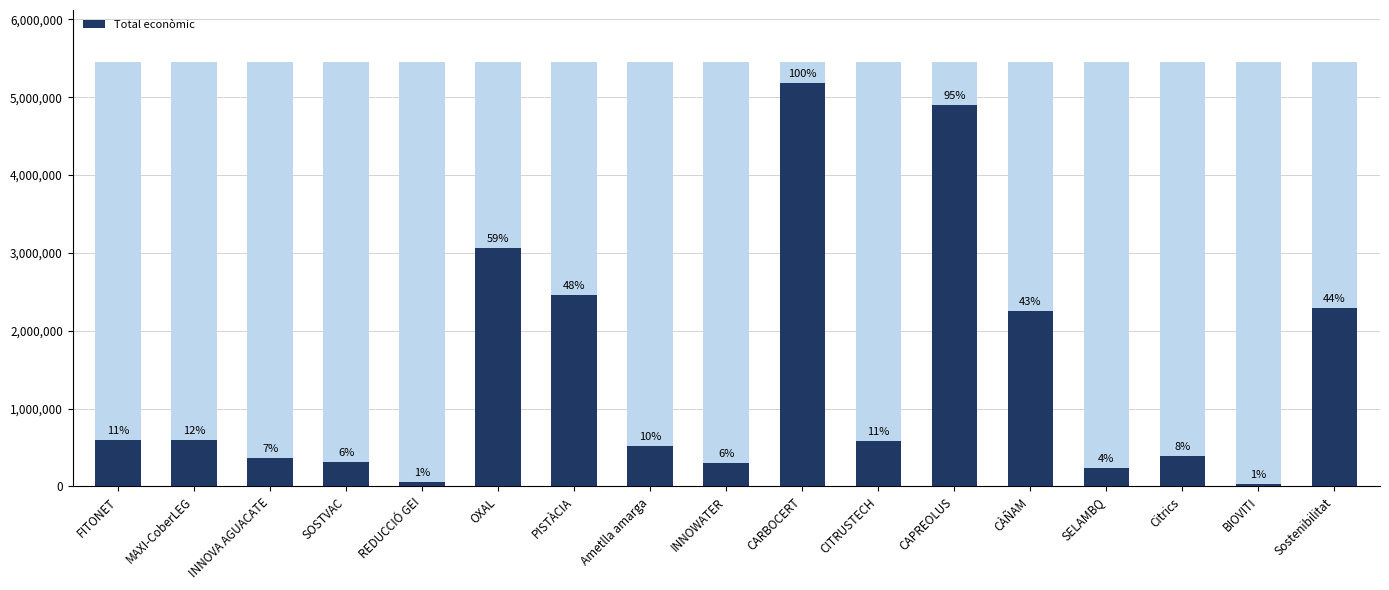

Does the chart contain stacked bars?

No